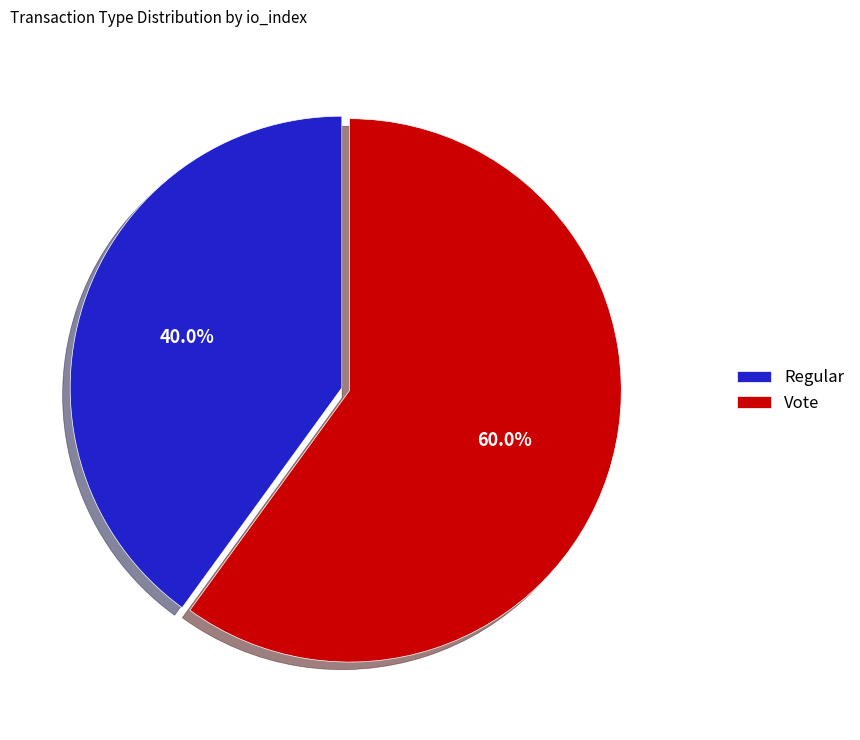

What is the smallest slice in the pie chart?

Regular